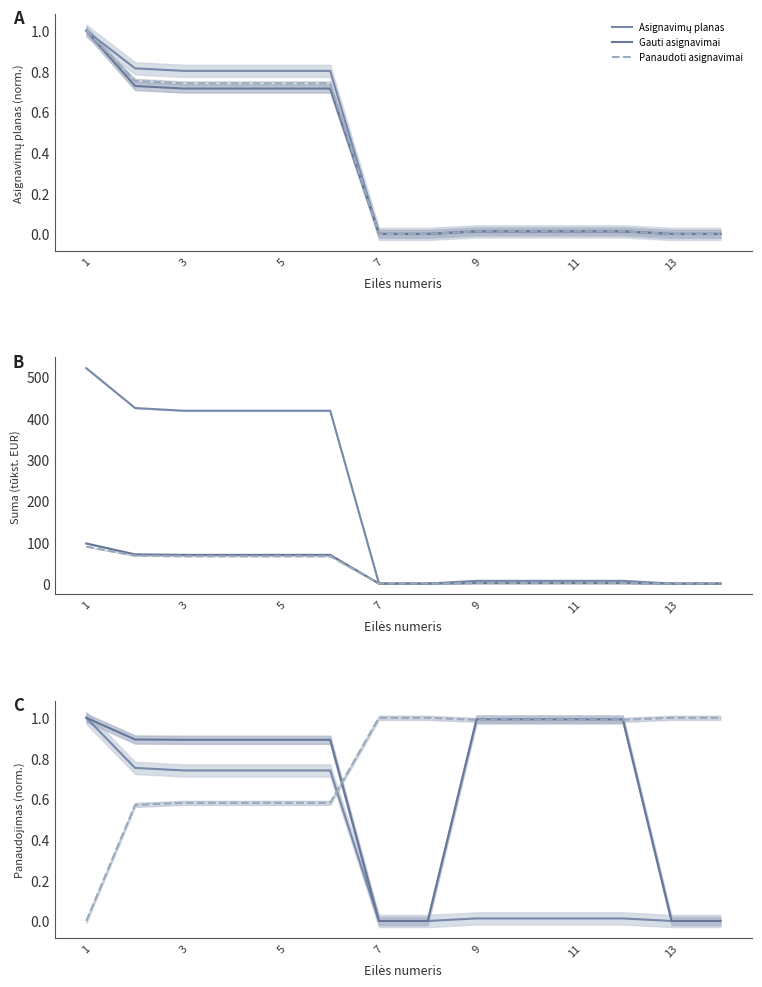

True or false: Panaudoti asignavimai has a value of 0.9 at 3.

False